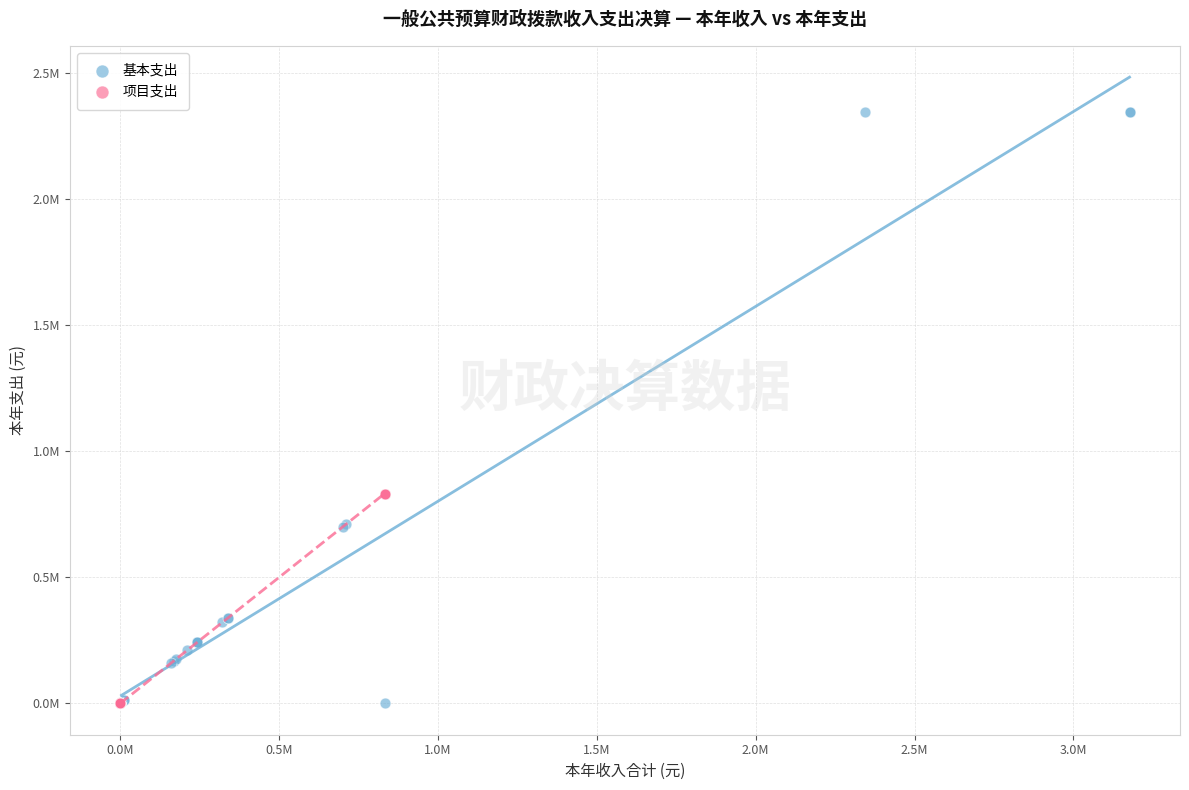

What are all the series names shown in the legend?

基本支出, 项目支出